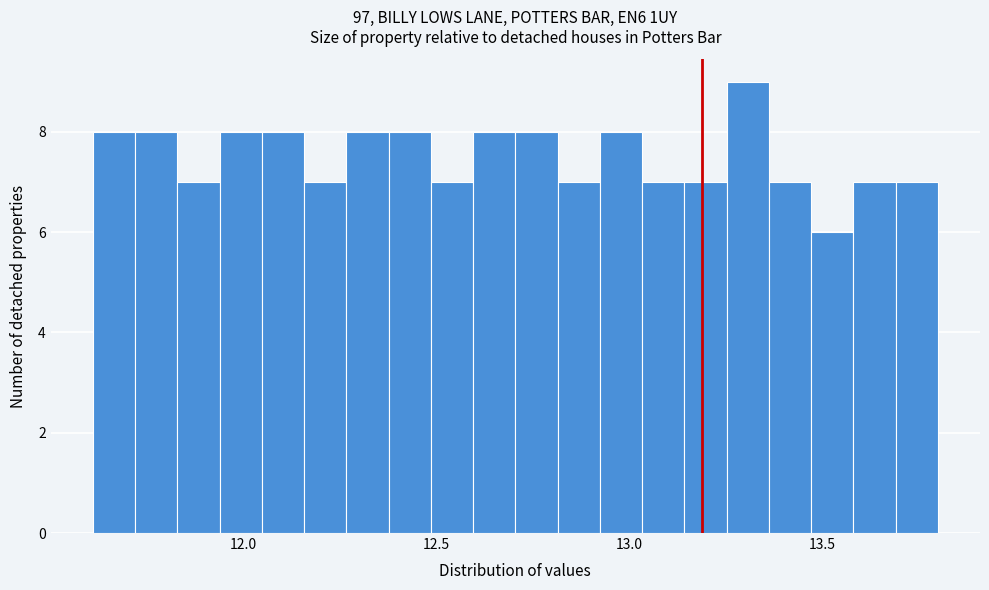

Read against the x-axis, roughly where is the centre of the tallest bar?

13.30